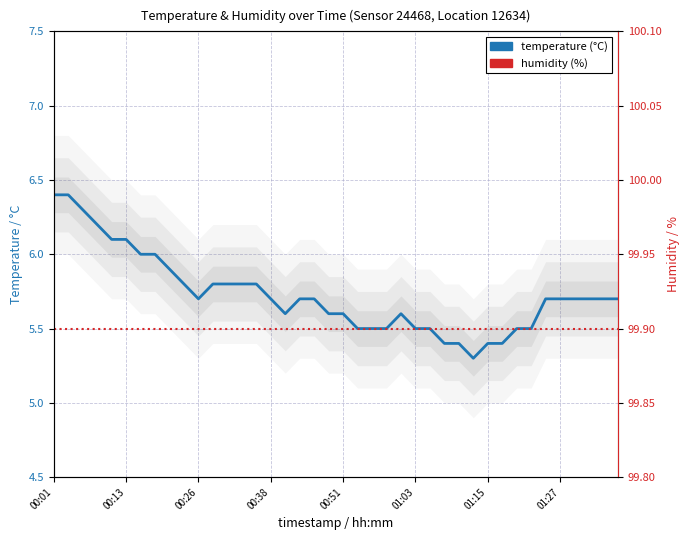

Is it true that temperature equals 11.0 at 00:01?

False